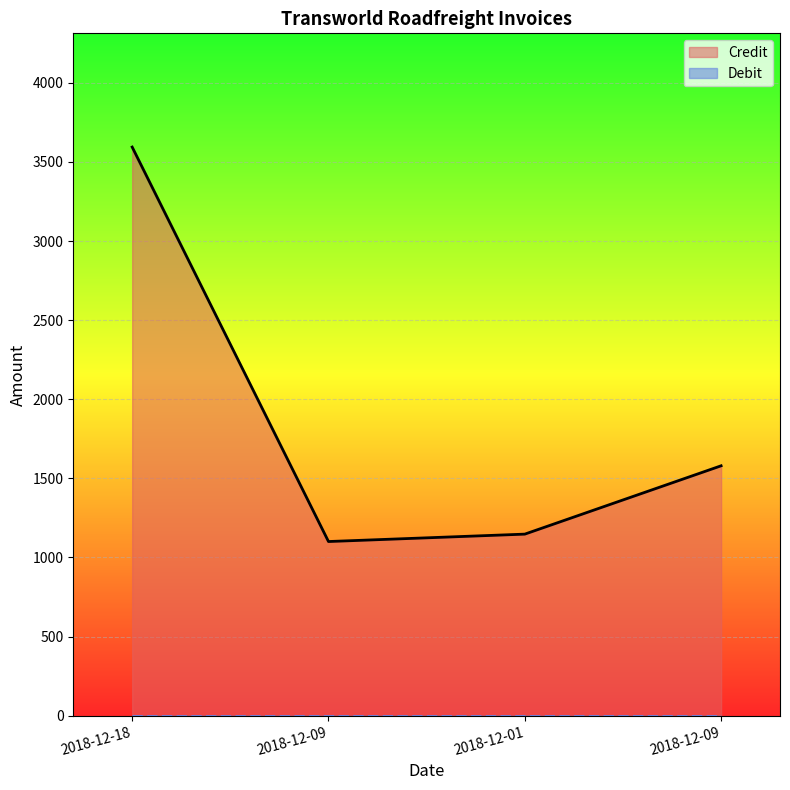

Which category has the lowest value across all series?

2018-12-09